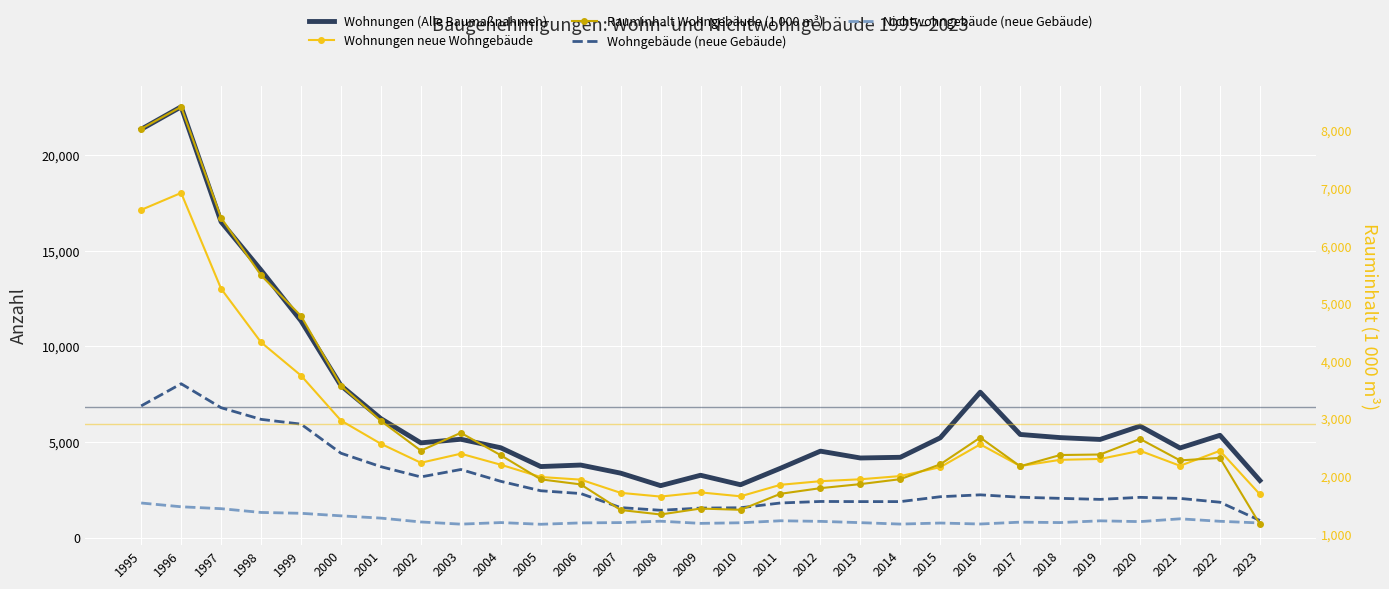

List the labels in order of Wohngebäude (neue Gebäude) value, largest first.

1996, 1995, 1997, 1998, 1999, 2000, 2001, 2003, 2002, 2004, 2005, 2006, 2016, 2015, 2017, 2020, 2018, 2021, 2019, 2012, 2013, 2014, 2022, 2011, 2007, 2010, 2009, 2008, 2023